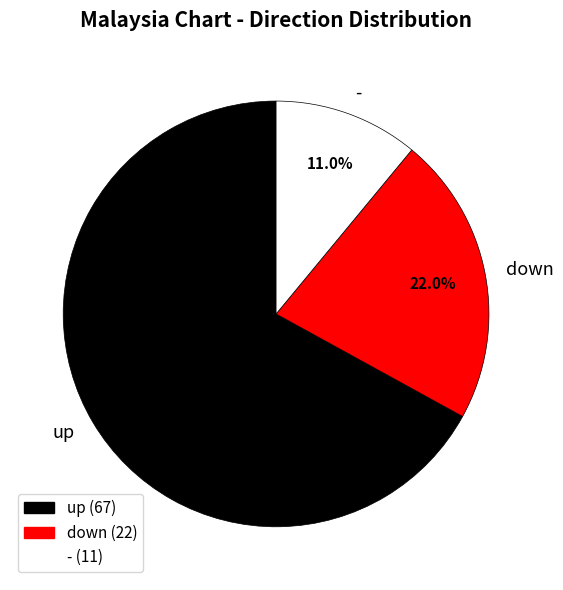

What percentage do - and up together represent?

78.0%